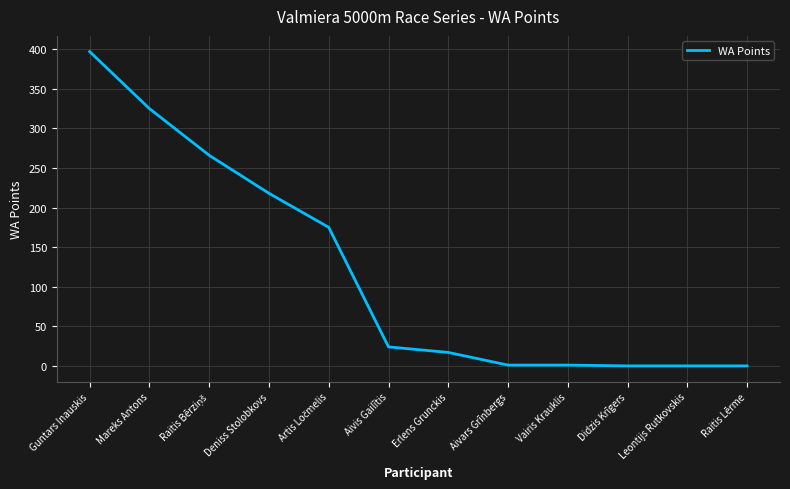

Where does the data first go above 24?

Guntars Inauskis